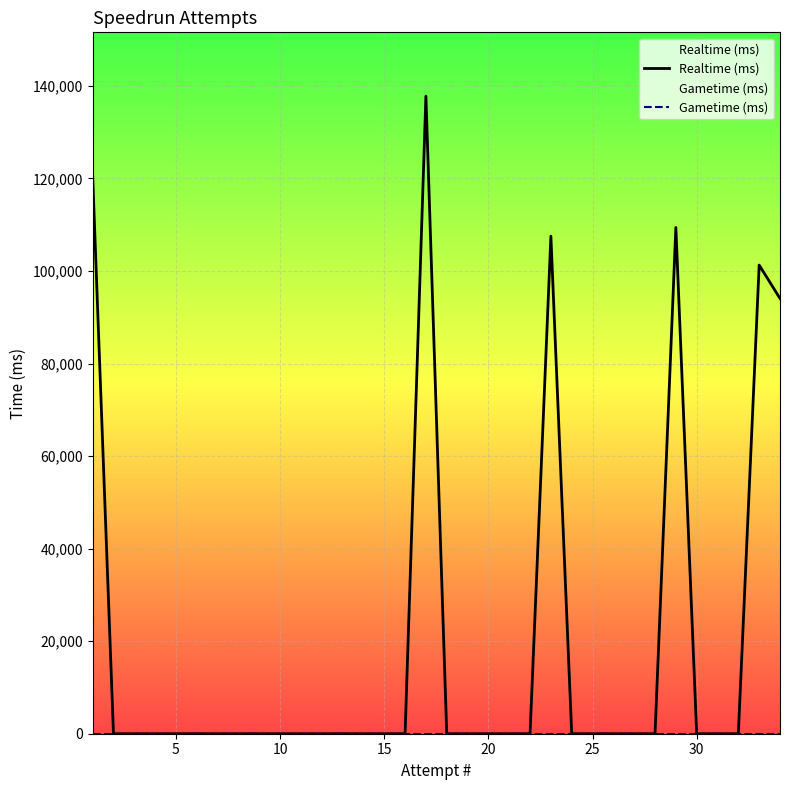

True or false: Gametime (ms) and Realtime (ms) cross at least once.

False